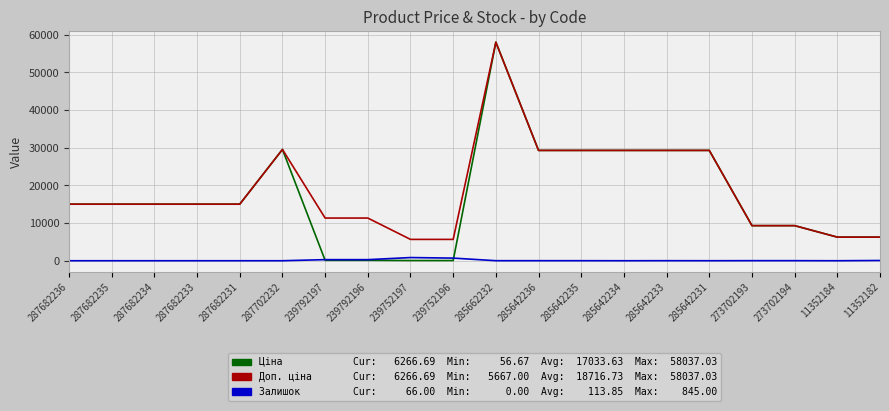

At which category is the sum across all series the highest?

285662232